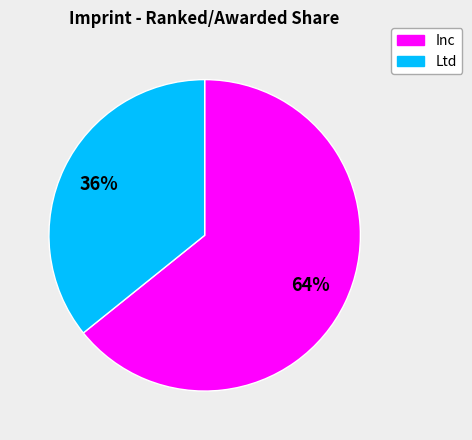

Count the number of slices in the pie.

2